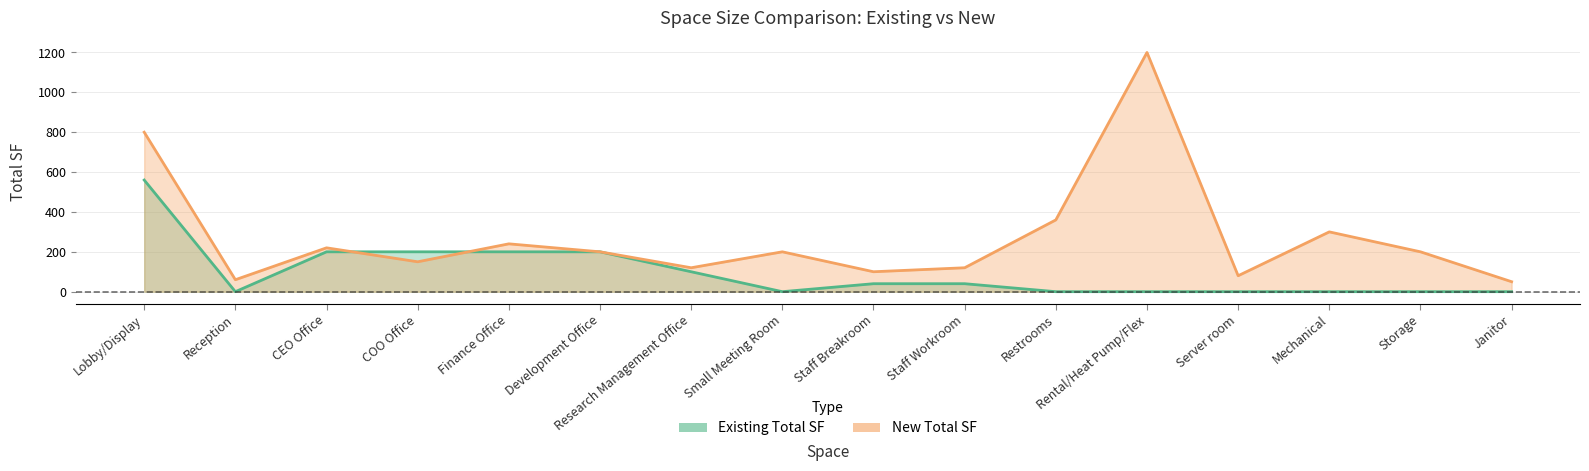

How many distinct data groups are displayed?

2